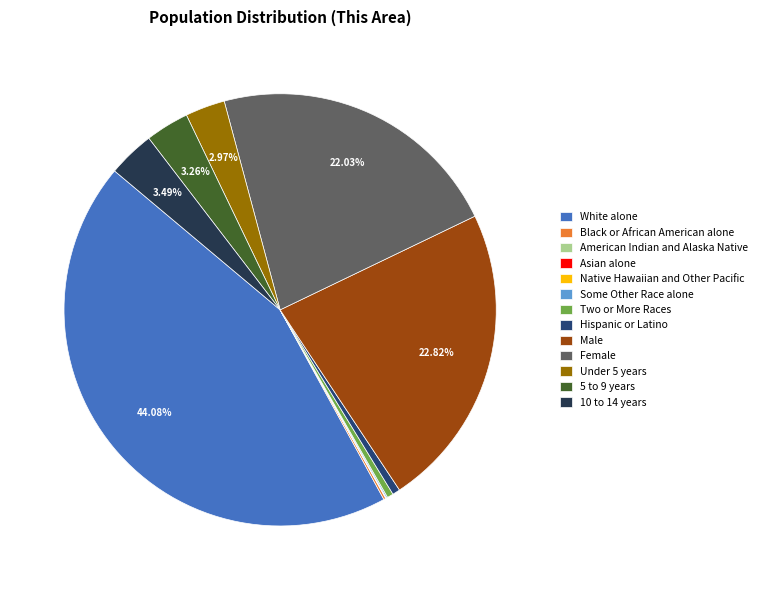

To the nearest percent, what is the difference between the largest and smallest slice percentages?

44%